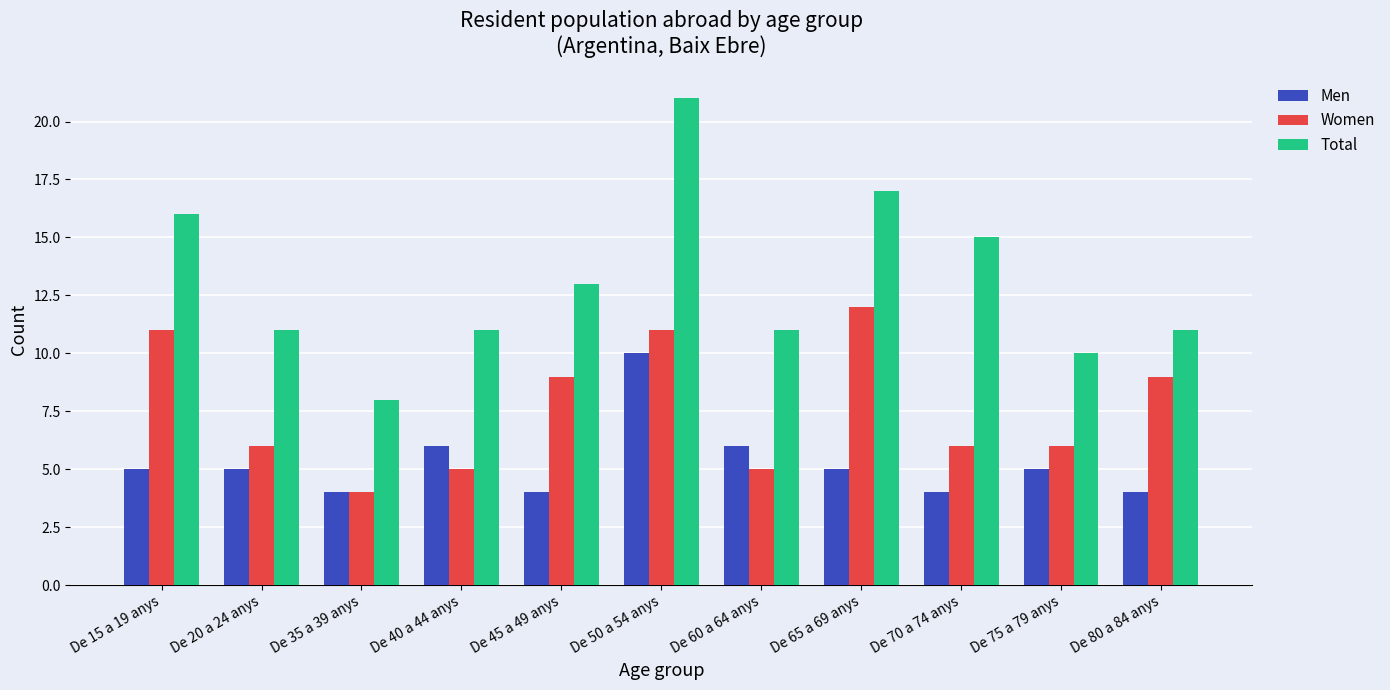

At which label does Women first exceed 6?

De 15 a 19 anys